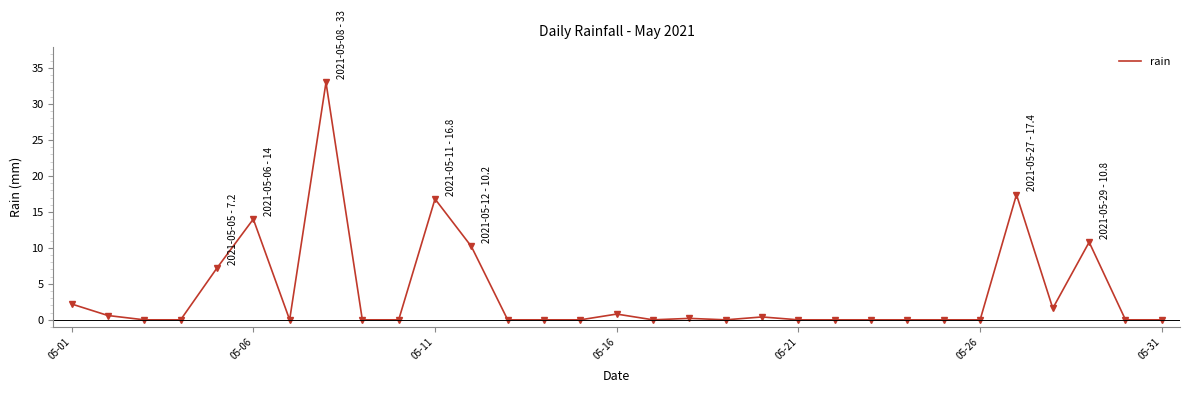

What is the difference between the maximum and minimum values?

33.0